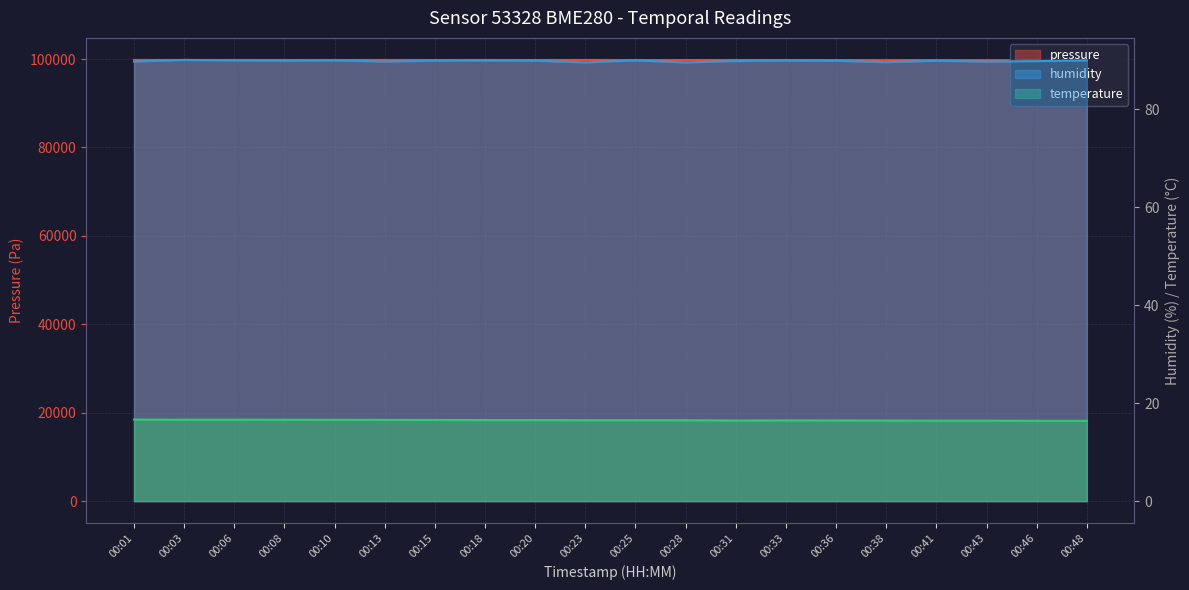

True or false: pressure and temperature intersect in this chart.

False